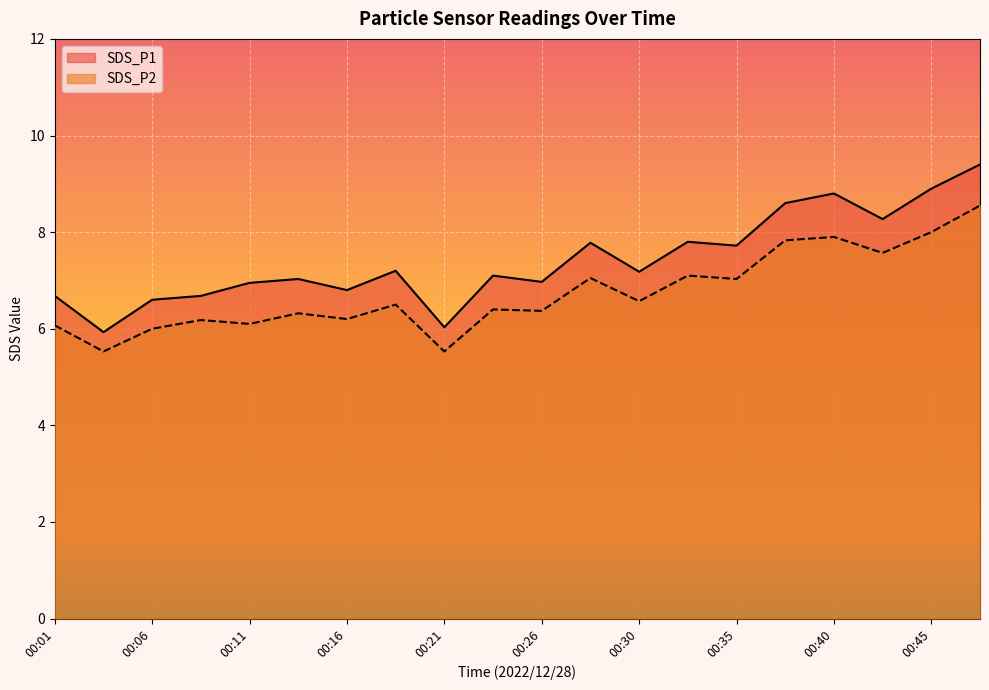

At which label is SDS_P1 closest to 7?

00:13